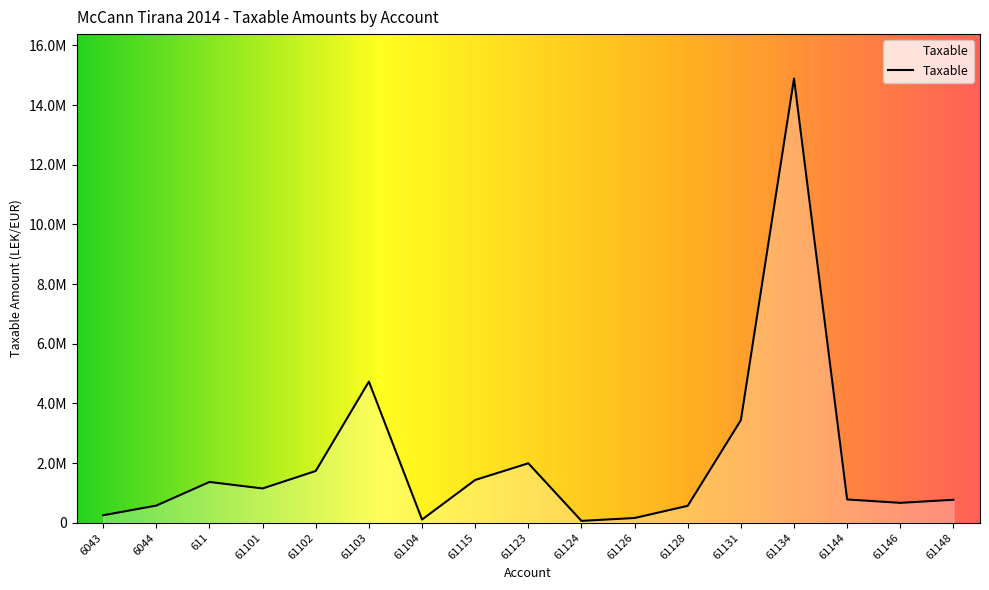

Is it true that the value at 611 is 1366068.5?

True